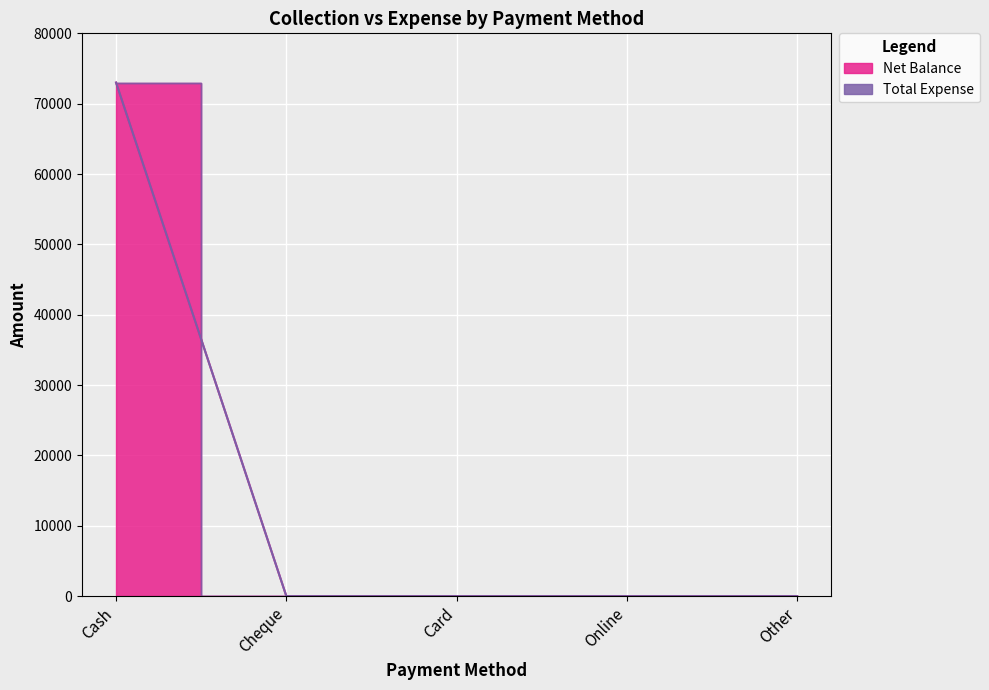

Reading left to right, extract all data points from this chart.

73000	0	0	0	0